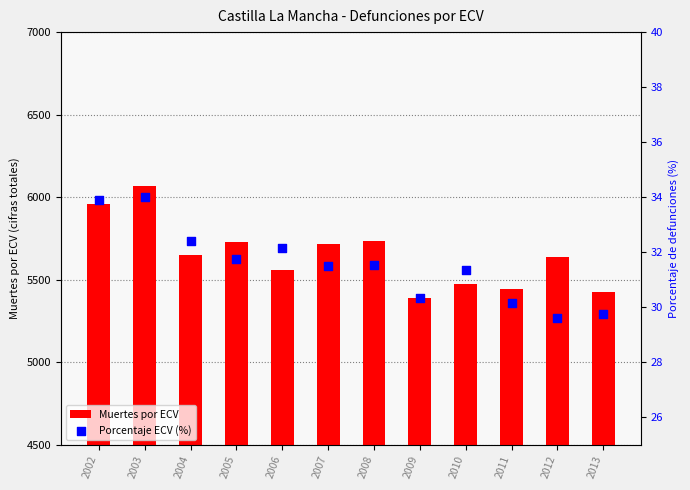

Which series has the largest total across all categories?

Muertes por ECV